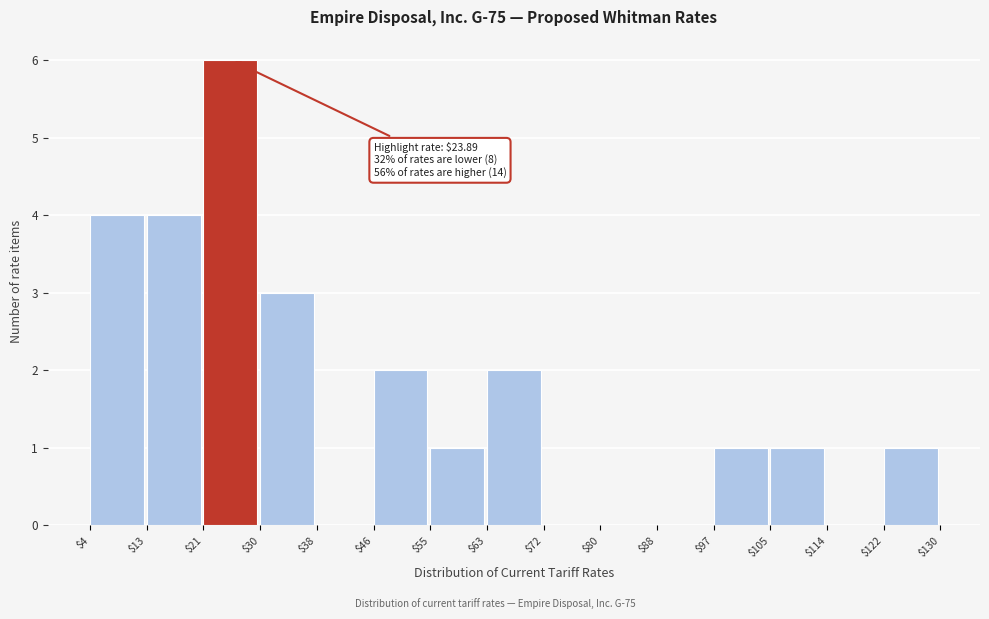

Which range on the x-axis has the tallest bar?

$21 to $30